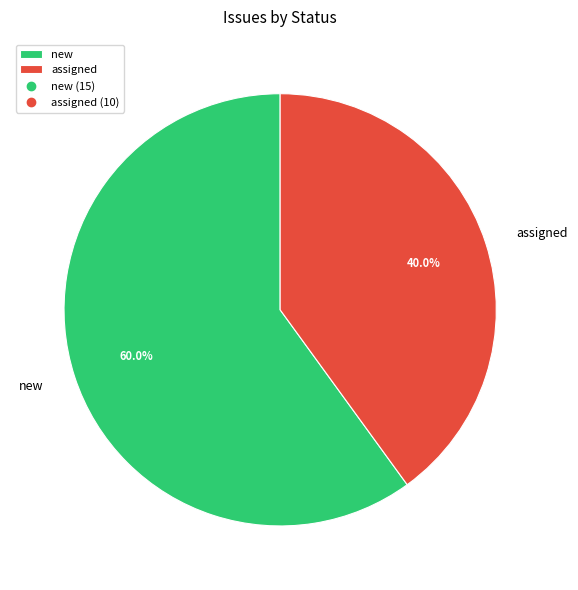

Is it true that assigned is 29% of the pie?

False